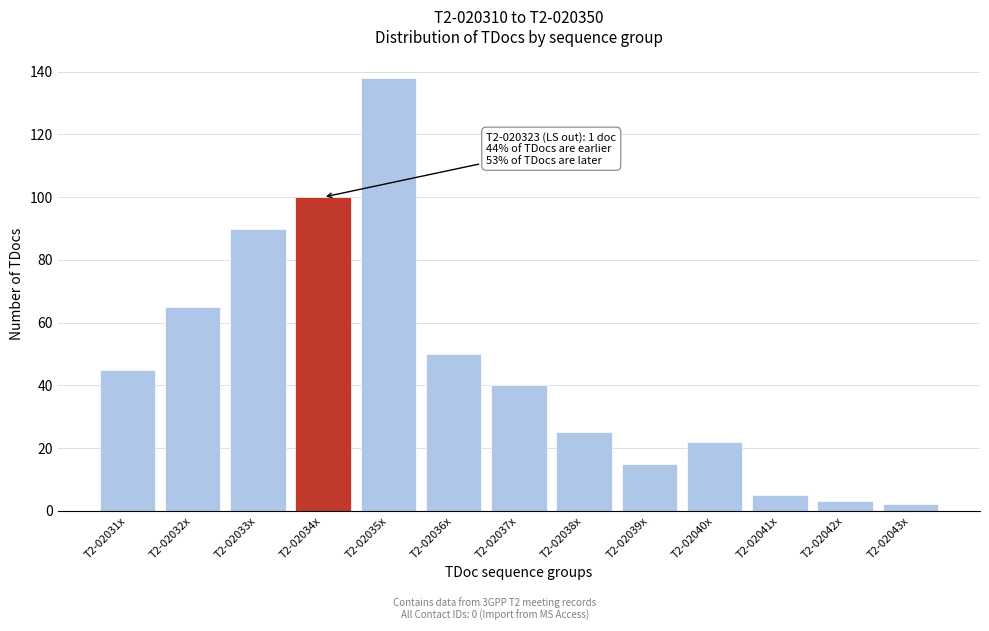

Reading right to left, what are all the values shown in this chart?

2	3	5	22	15	25	40	50	138	100	90	65	45